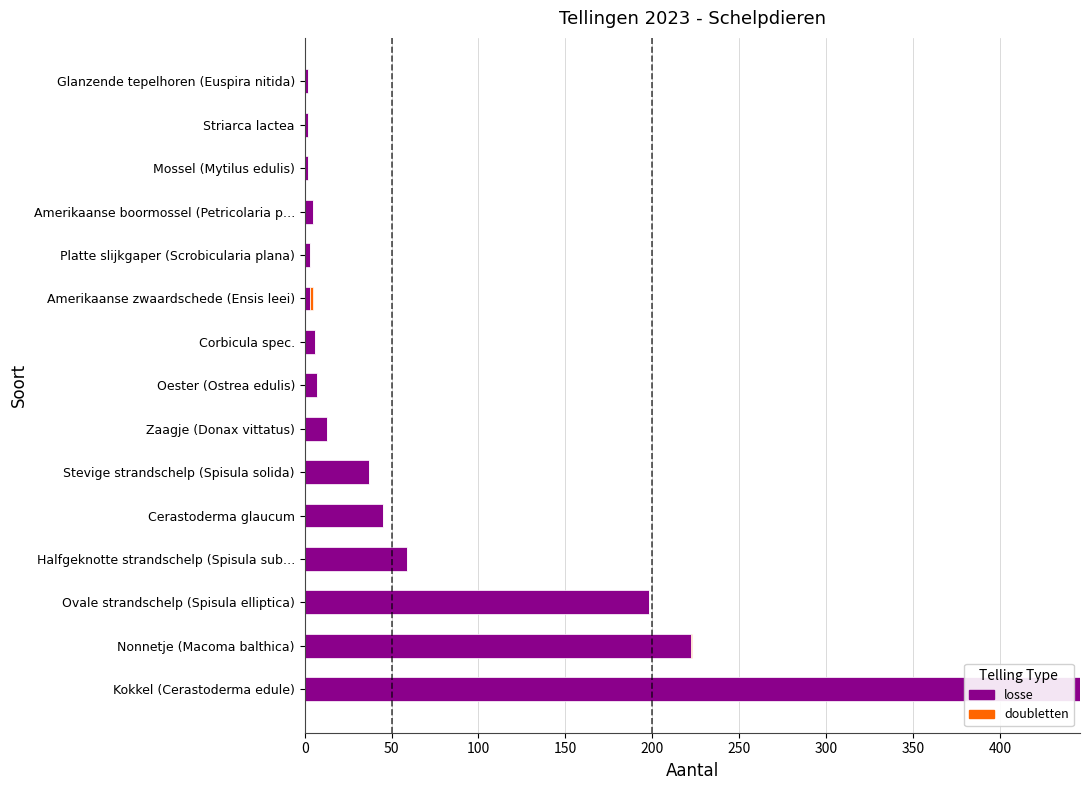

At which category is the sum across all series the highest?

Kokkel (Cerastoderma edule)